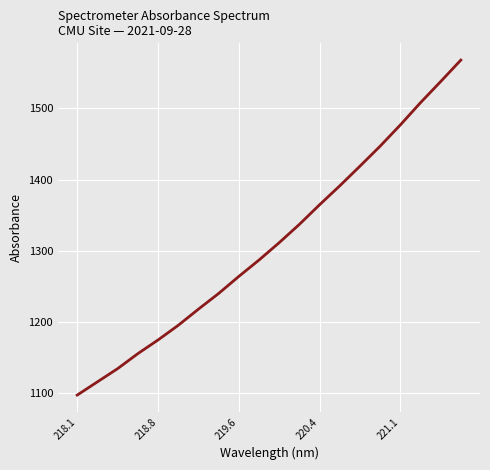

Does the chart have visible grid lines?

Yes